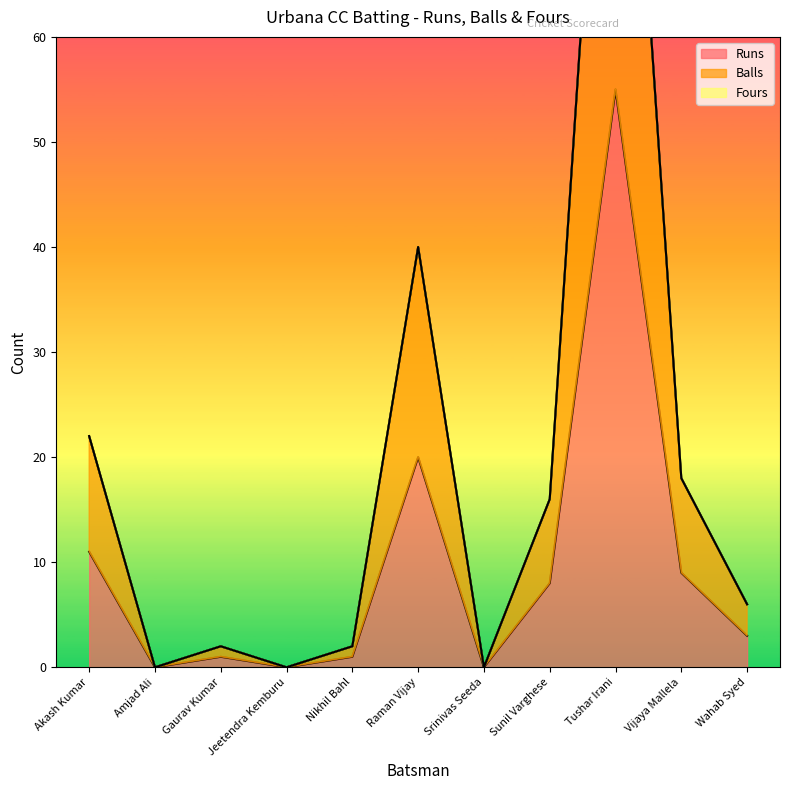

How many categories are shown in the chart?

11